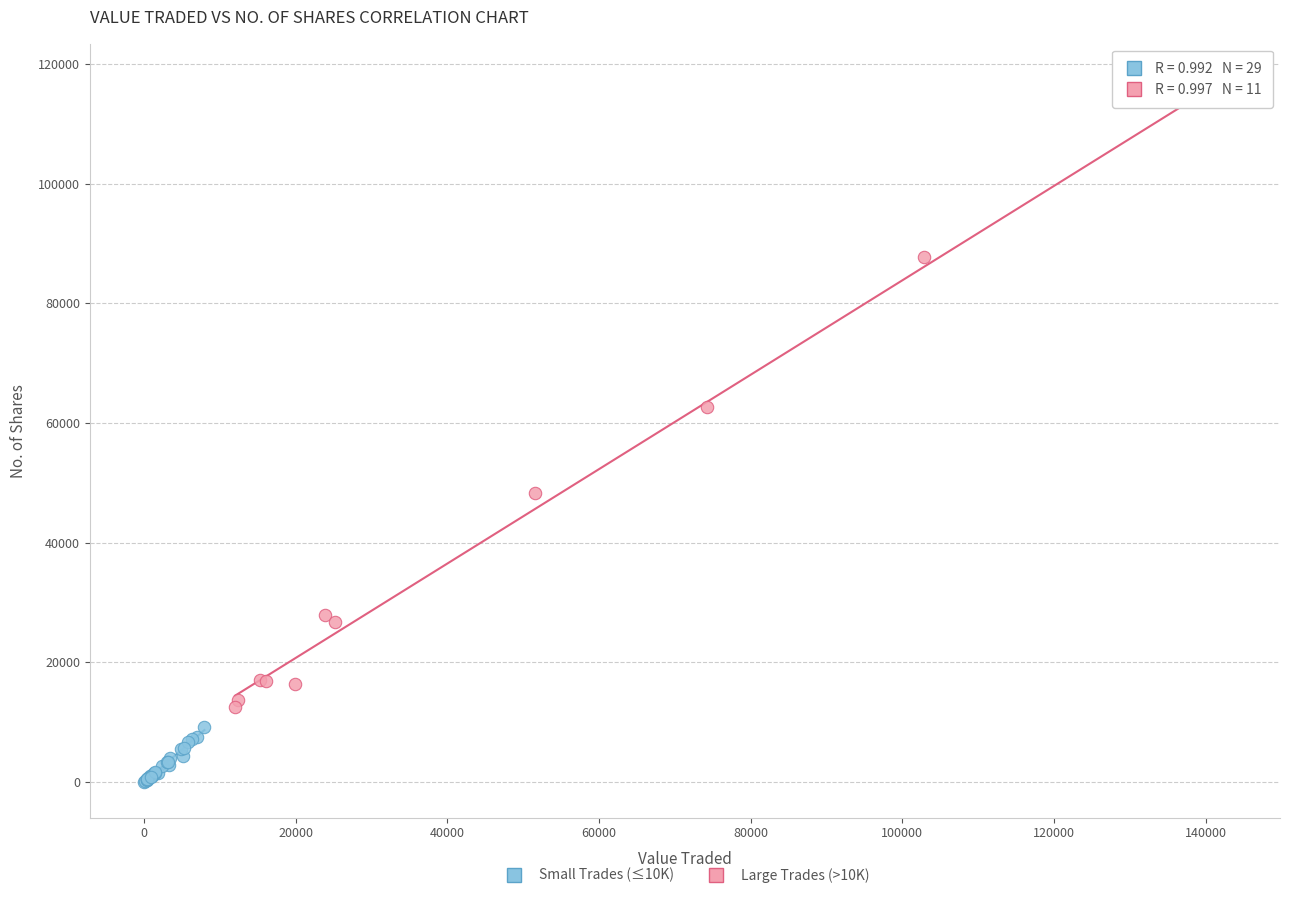

Which series reaches the maximum Y coordinate?

Large Trades (>10K)